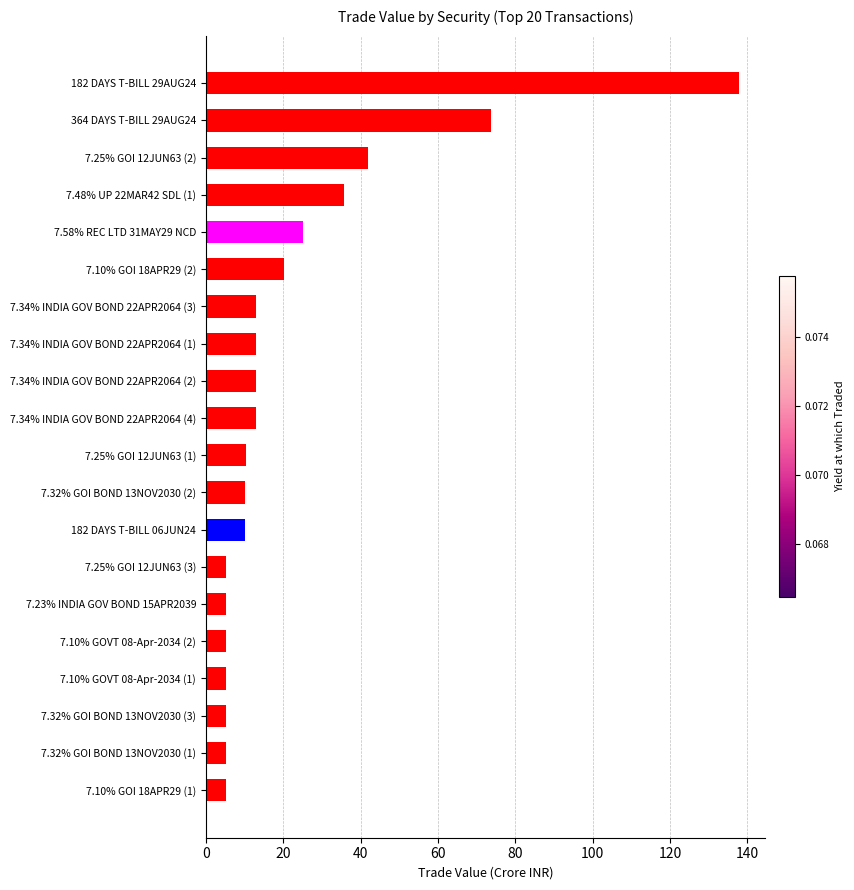

Approximately how many times larger is the value at 7.23% INDIA GOV BOND 15APR2039 compared to 7.34% INDIA GOV BOND 22APR2064 (3)?

0.4